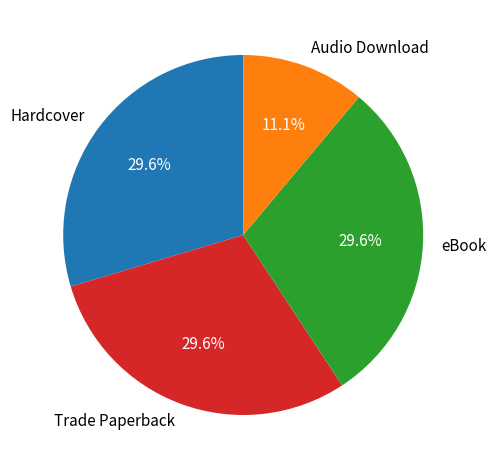

Is there any slice that represents more than half of the pie?

No